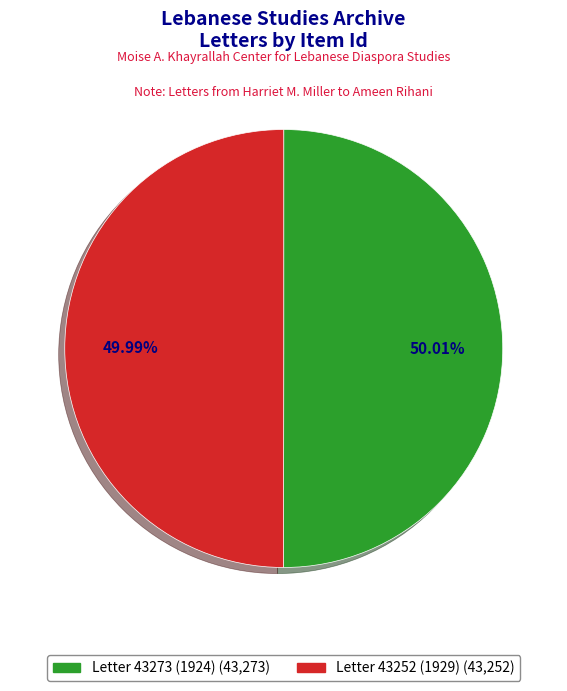

Does any single category account for the majority?

Yes